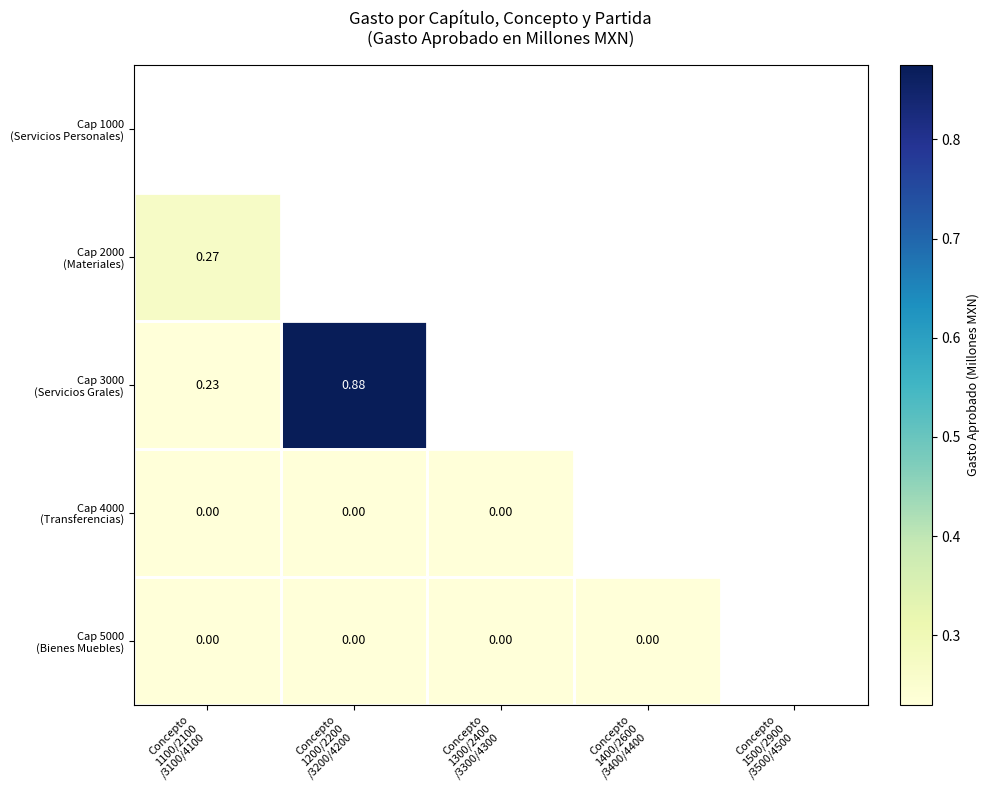

How many series are shown in this chart?

5